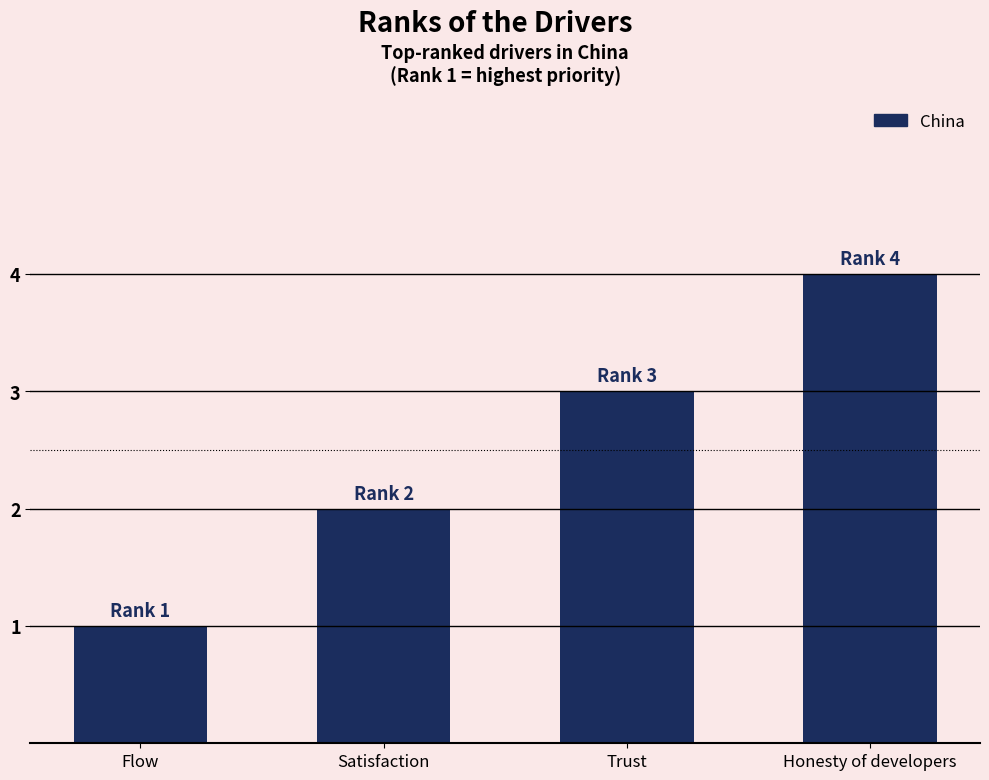

What is the difference between the maximum and minimum values?

3